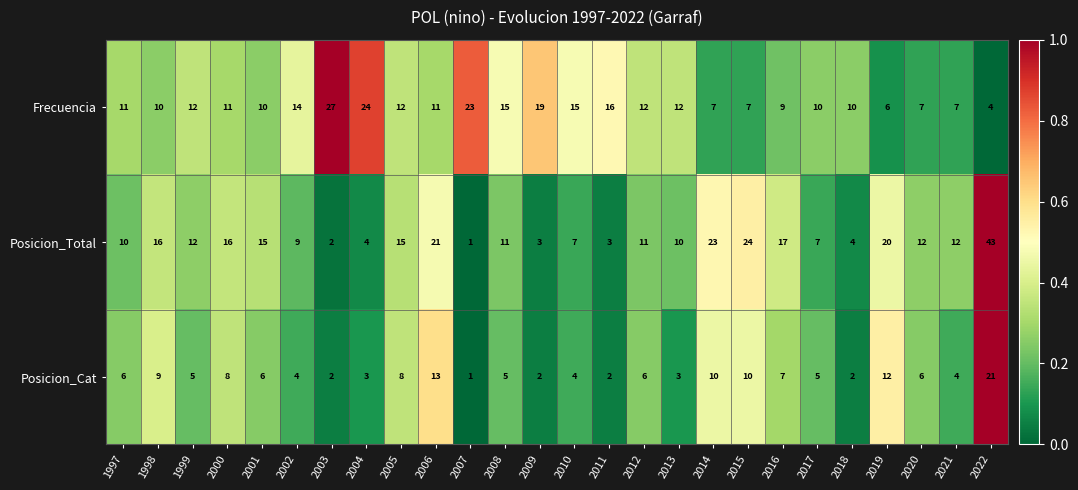

What is the difference between the maximum and minimum values in the Posicion_Total series?

42